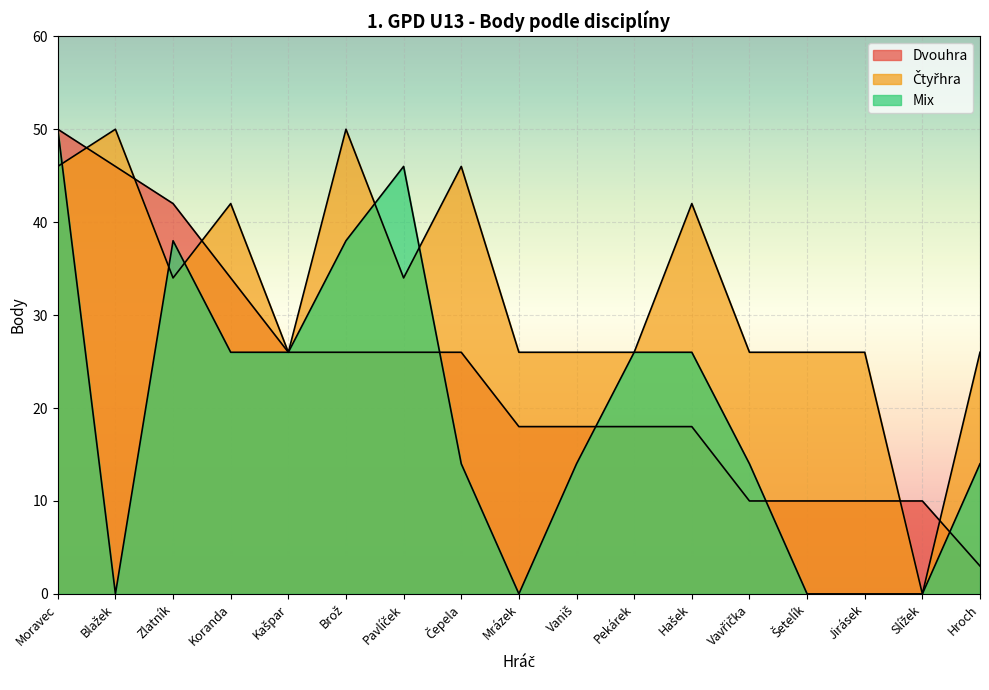

The value of Dvouhra at Hašek is 18. True or false?

True